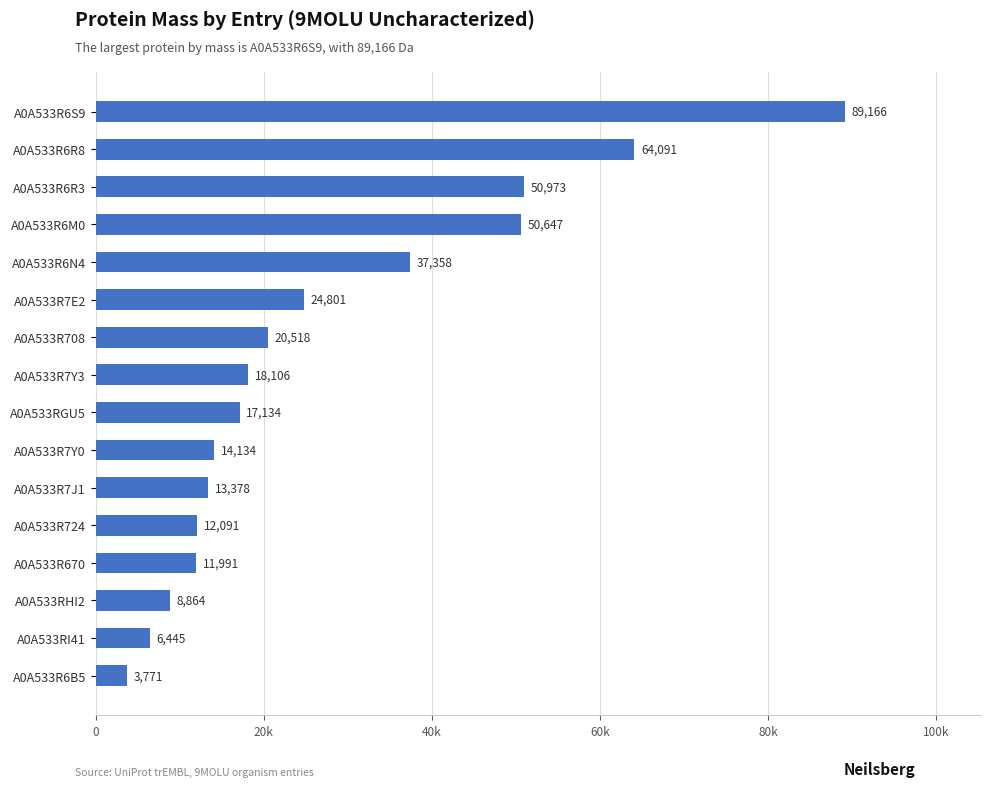

Are the bars horizontal?

Yes